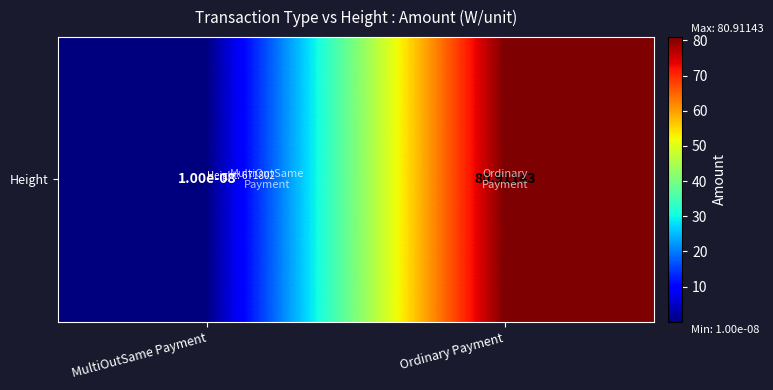

What is the difference between the values at MultiOutSame Payment and Ordinary Payment?

80.9